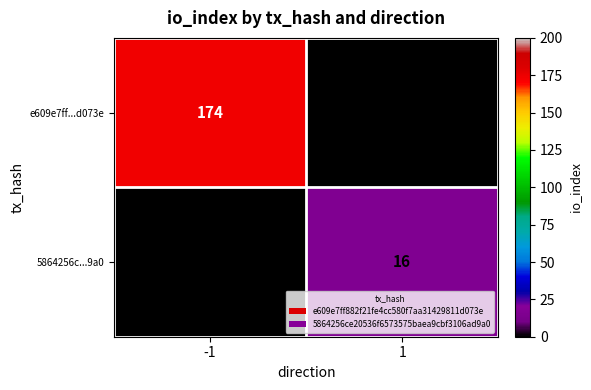

Reading right to left, list all the values displayed in this chart.

e609e7ff...d073e: 1=0	-1=174
5864256c...9a0: 1=16	-1=0